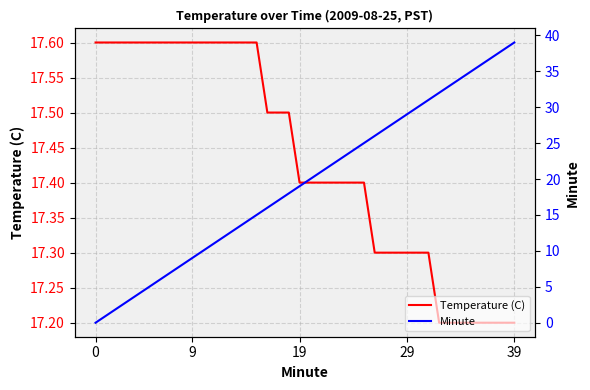

What are all the series names shown in the legend?

Temperature (C), Minute